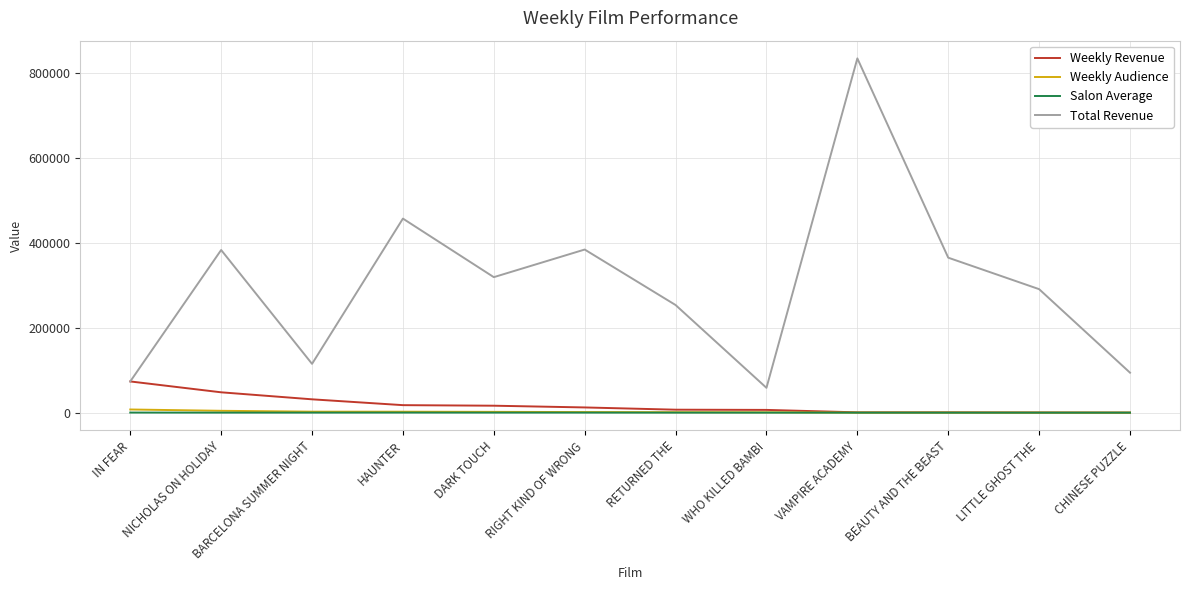

True or false: Total Revenue and Weekly Audience cross at least once.

False